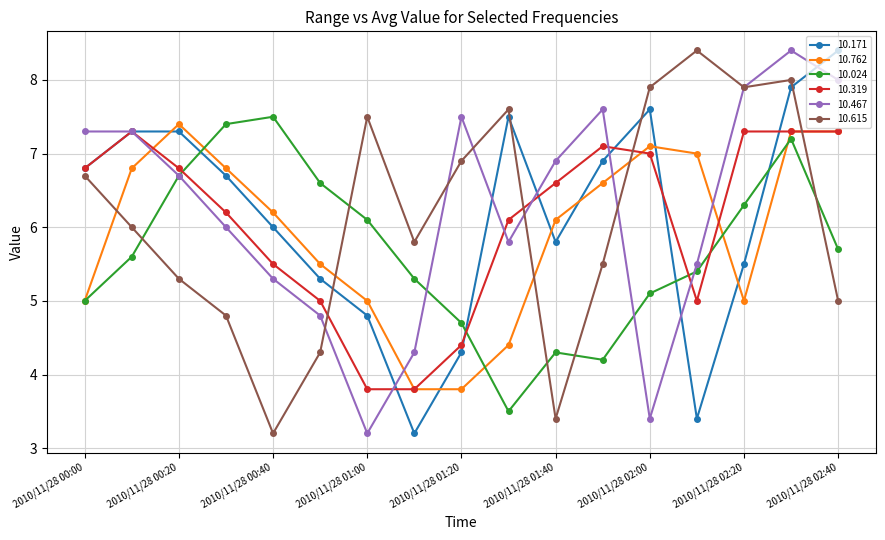

How many interior local valleys does the 10.171 series have?

3